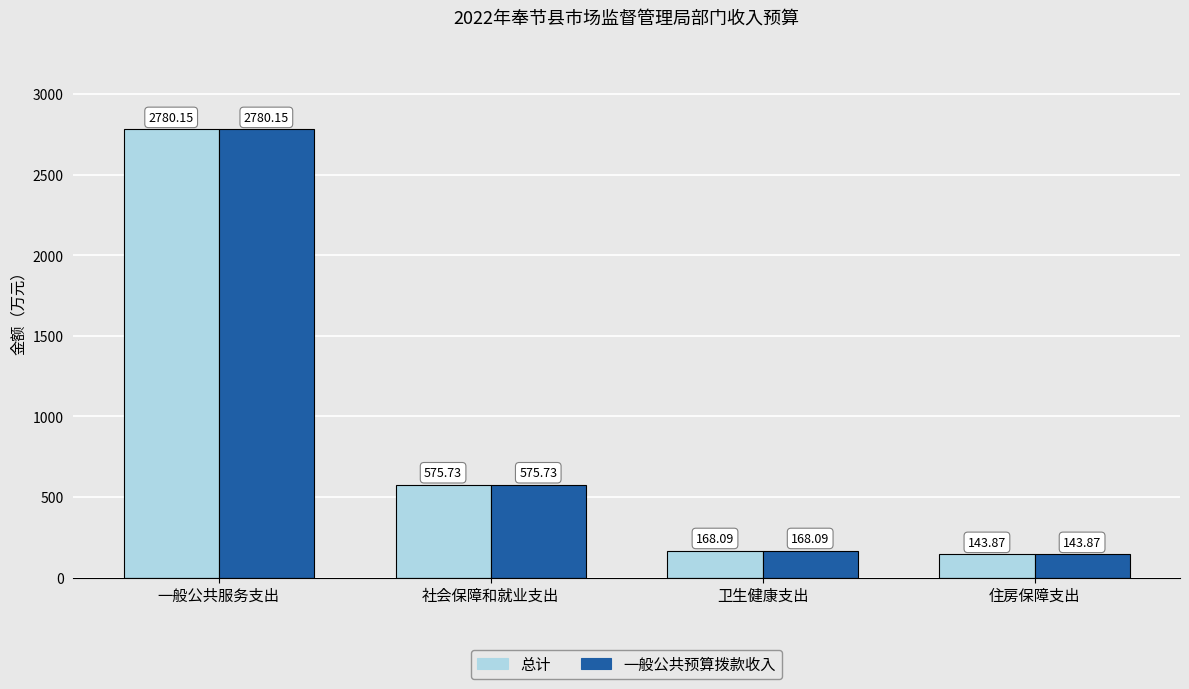

Which label corresponds to the smallest value in the chart?

住房保障支出